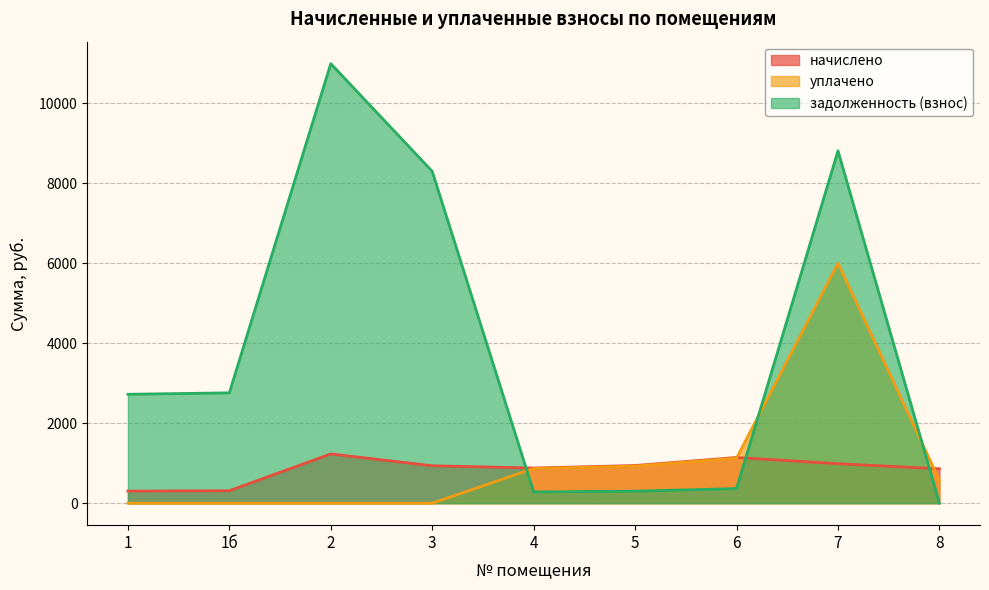

Rank the series by their maximum value, from lowest to highest.

начислено, уплачено, задолженность (взнос)